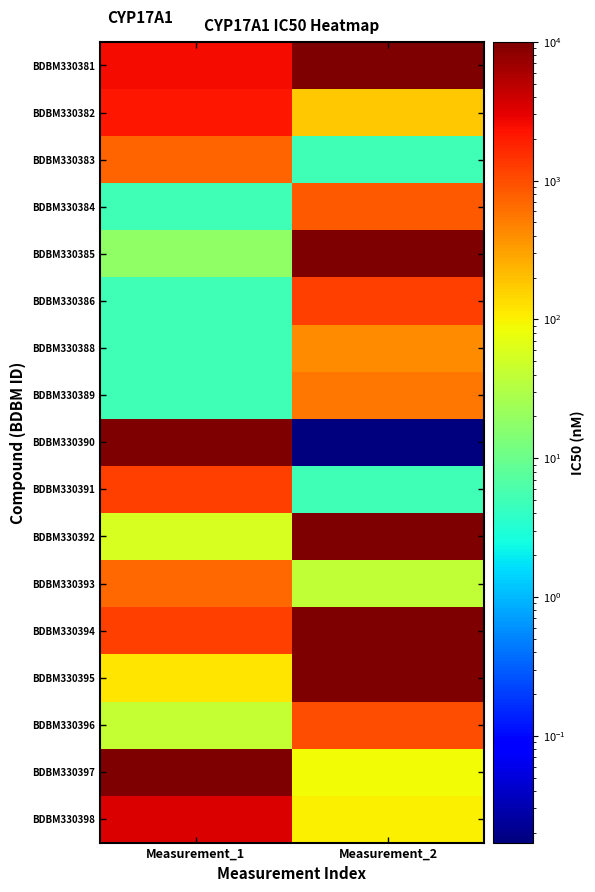

Reading right to left, what are all the values shown in this chart?

BDBM330381: Measurement_2=10000.0	Measurement_1=2500.0
BDBM330382: Measurement_2=180.0	Measurement_1=2200.0
BDBM330383: Measurement_2=5.0	Measurement_1=740.0
BDBM330384: Measurement_2=840.0	Measurement_1=5.0
BDBM330385: Measurement_2=10000.0	Measurement_1=18.0
BDBM330386: Measurement_2=1200.0	Measurement_1=5.0
BDBM330388: Measurement_2=416.0	Measurement_1=5.0
BDBM330389: Measurement_2=565.0	Measurement_1=5.0
BDBM330390: Measurement_2=0.0	Measurement_1=10000.0
BDBM330391: Measurement_2=5.0	Measurement_1=1200.0
BDBM330392: Measurement_2=10000.0	Measurement_1=58.0
BDBM330393: Measurement_2=39.0	Measurement_1=700.0
BDBM330394: Measurement_2=10000.0	Measurement_1=1200.0
BDBM330395: Measurement_2=10000.0	Measurement_1=117.0
BDBM330396: Measurement_2=1000.0	Measurement_1=42.0
BDBM330397: Measurement_2=86.0	Measurement_1=10000.0
BDBM330398: Measurement_2=100.0	Measurement_1=3500.0